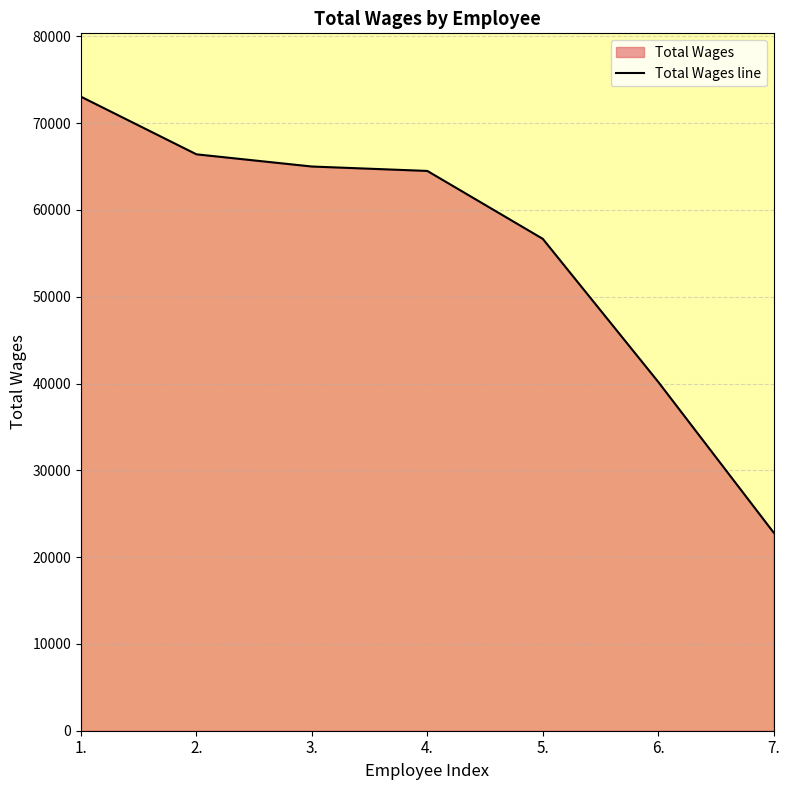

At which category does the chart reach its minimum across all series?

7.